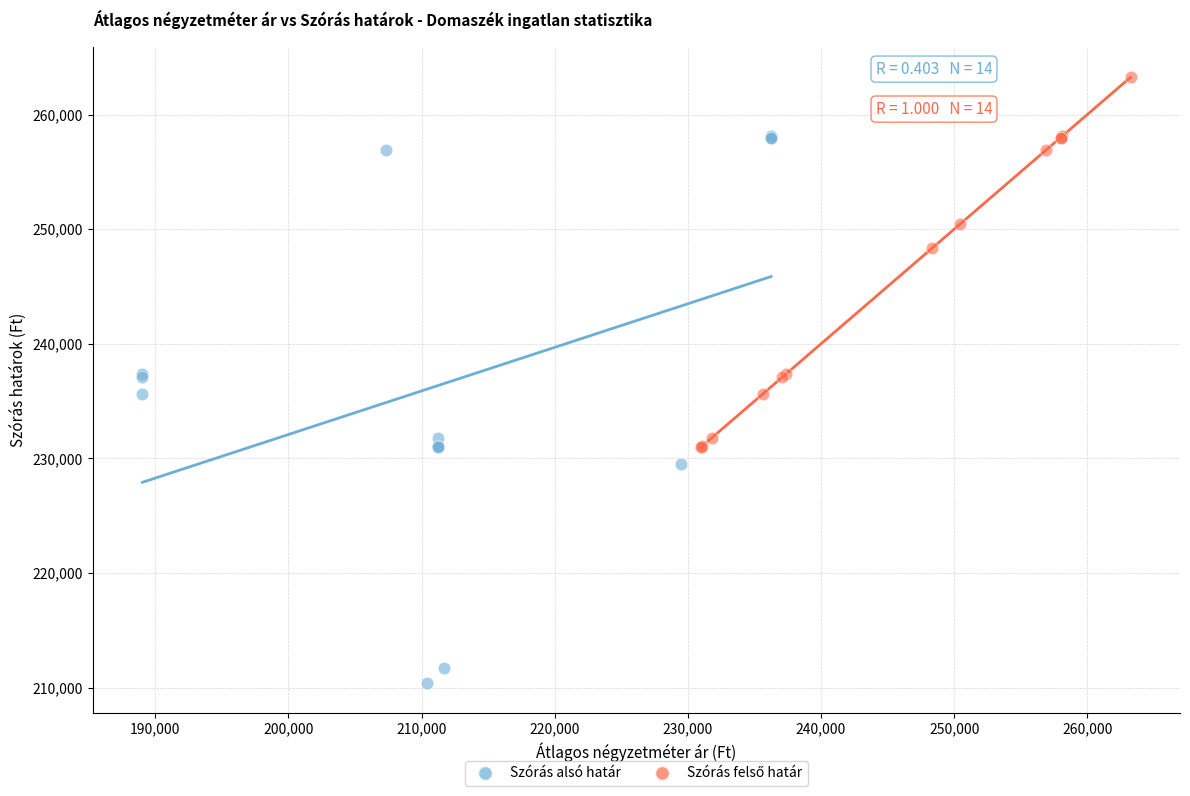

Which series has the largest Y range (max minus min)?

Szórás alsó határ